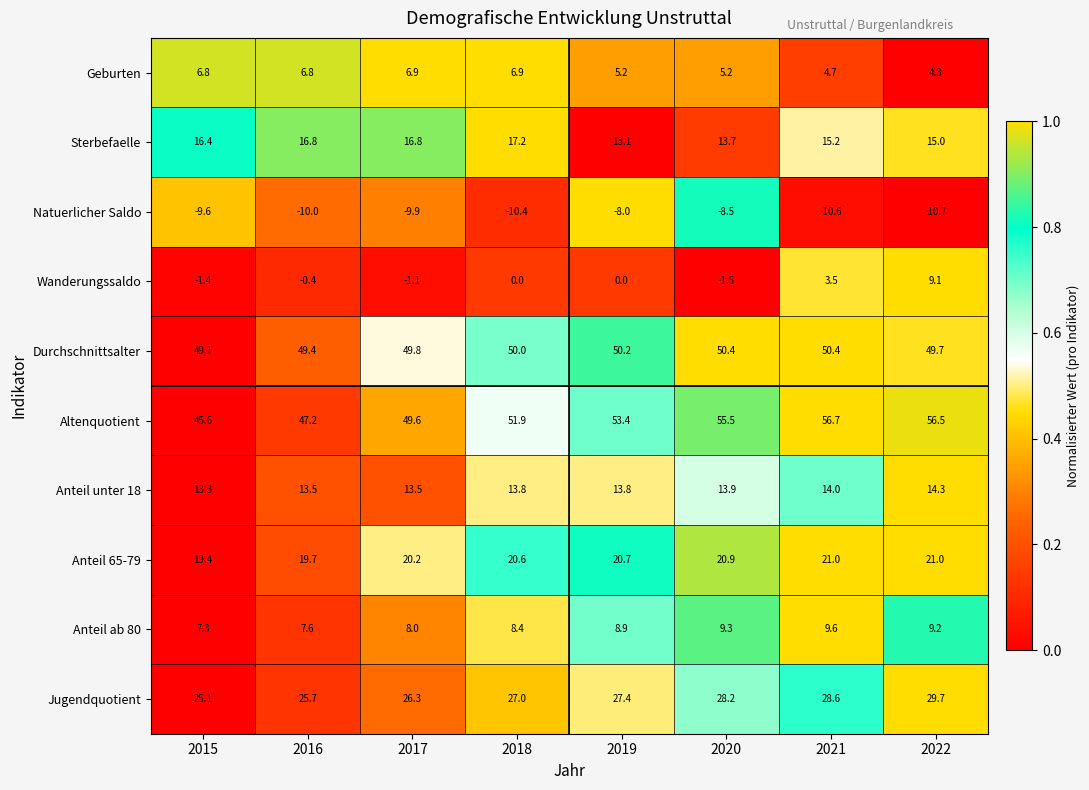

At which category does the chart reach its minimum across all series?

2022